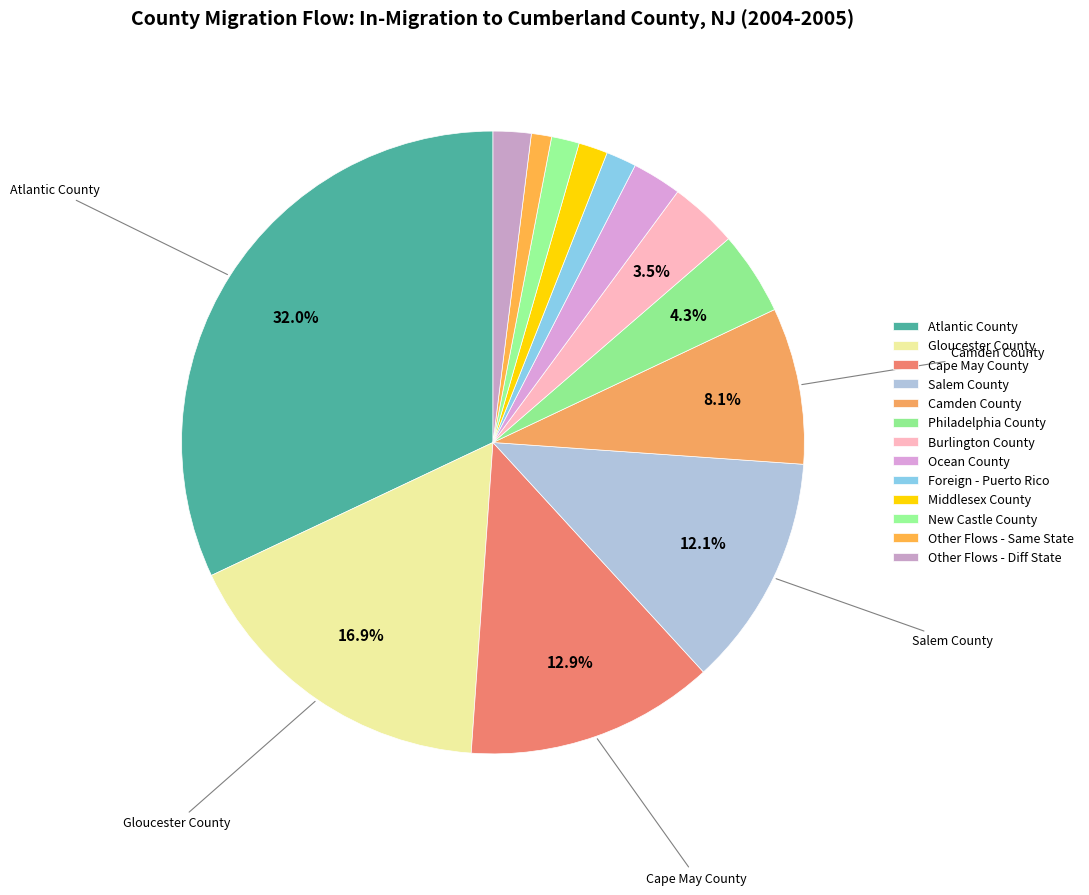

How many segments does this pie chart have?

13